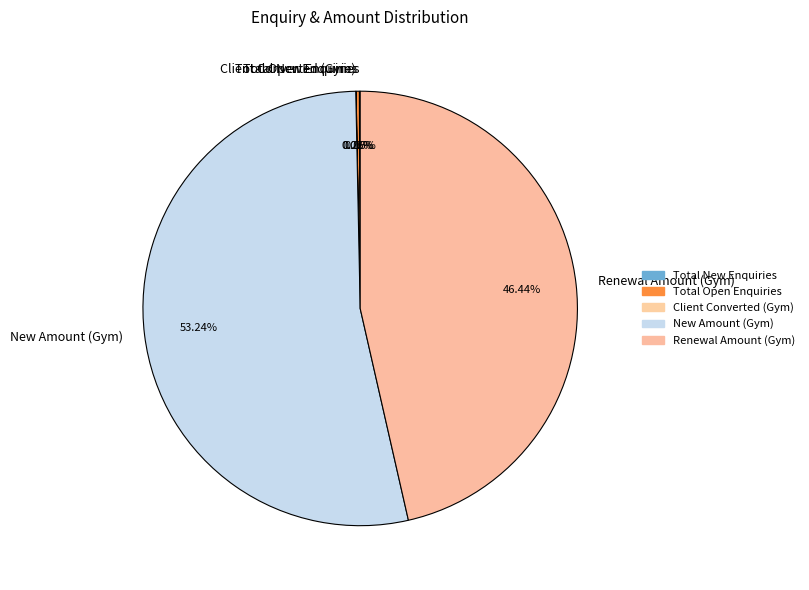

What is the majority slice?

New Amount (Gym)